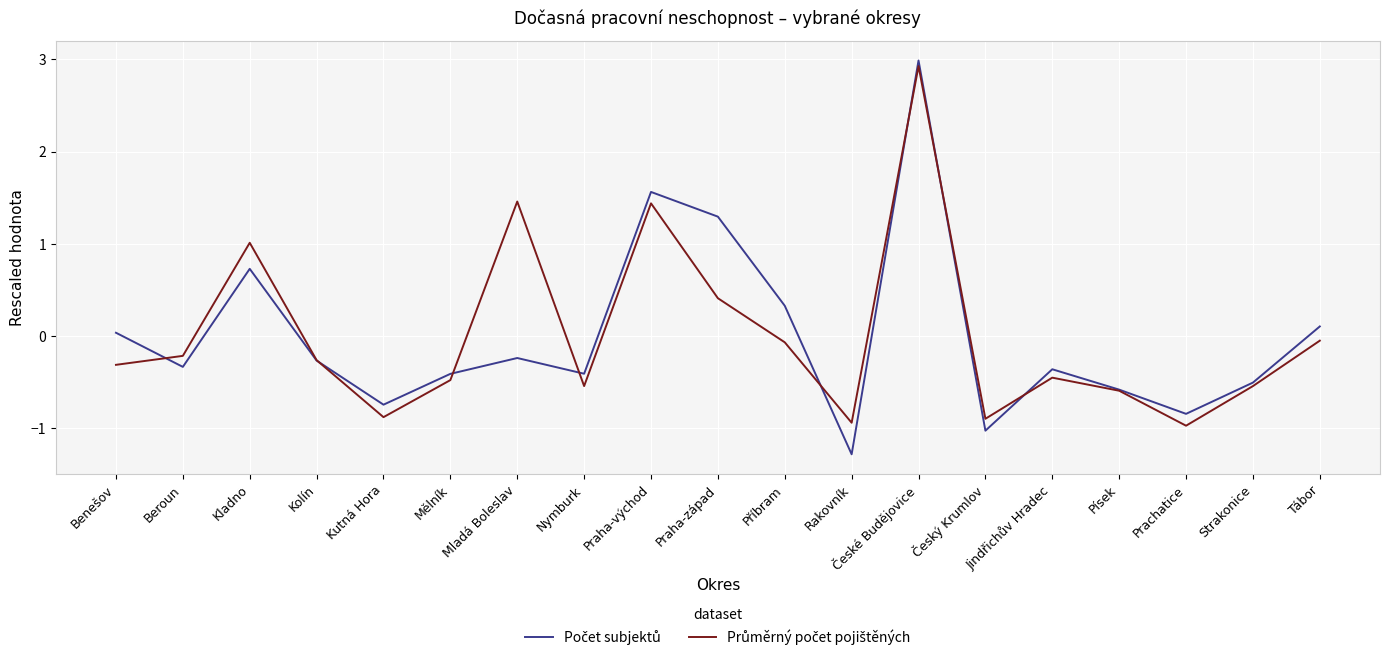

Which category has the lowest value across all series?

Rakovník